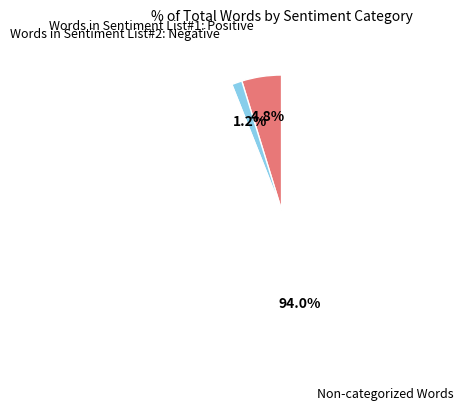

How many segments does this pie chart have?

3